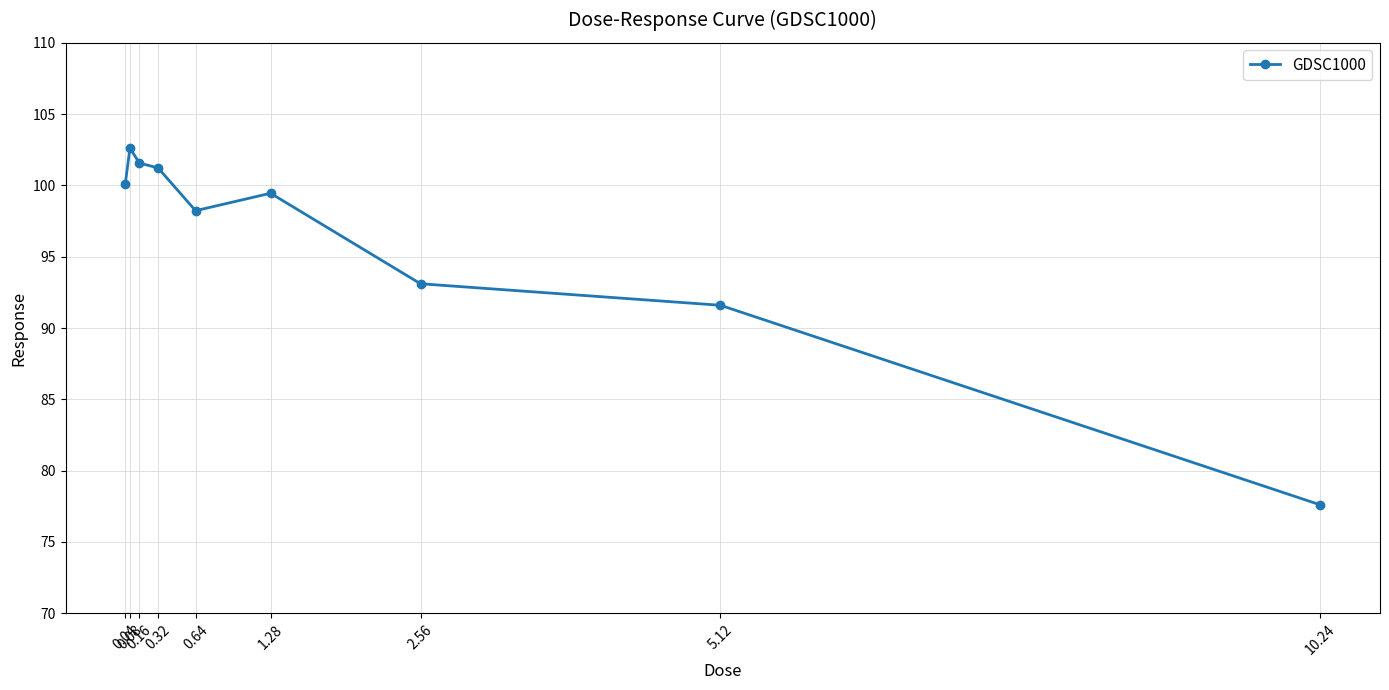

Is it true that the value at 0.16 is 180.1?

False